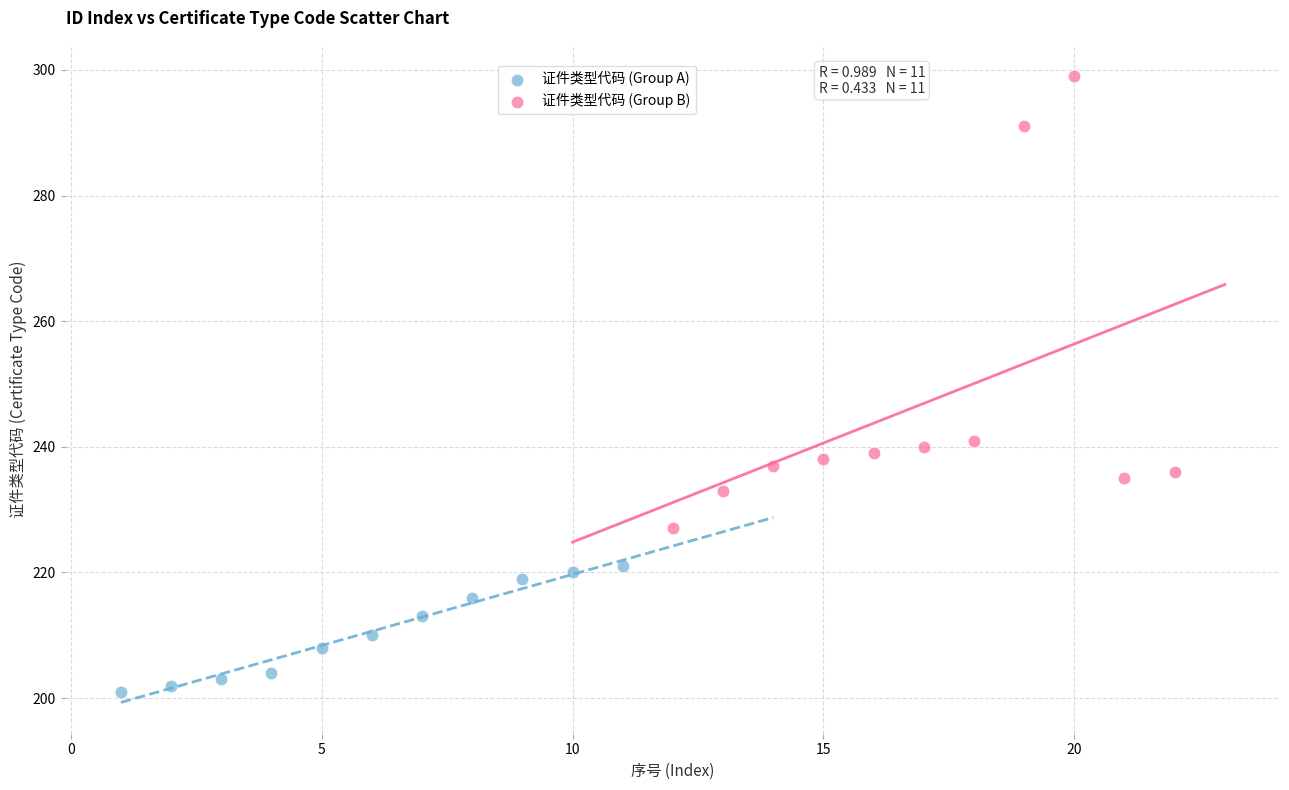

What are all the series names shown in the legend?

证件类型代码 (Group A), 证件类型代码 (Group B)